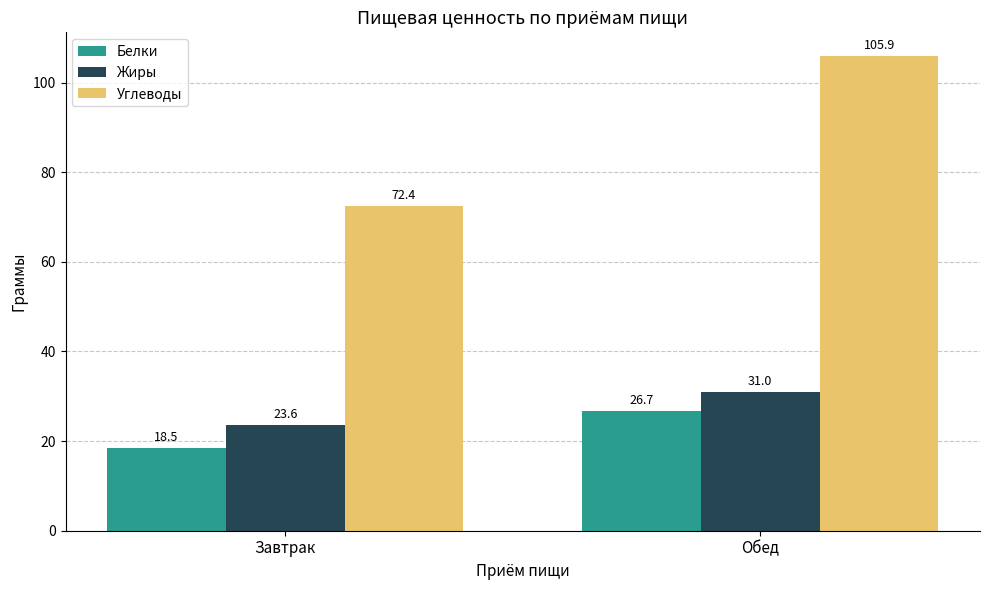

At which label is Белки closest to 22?

Завтрак